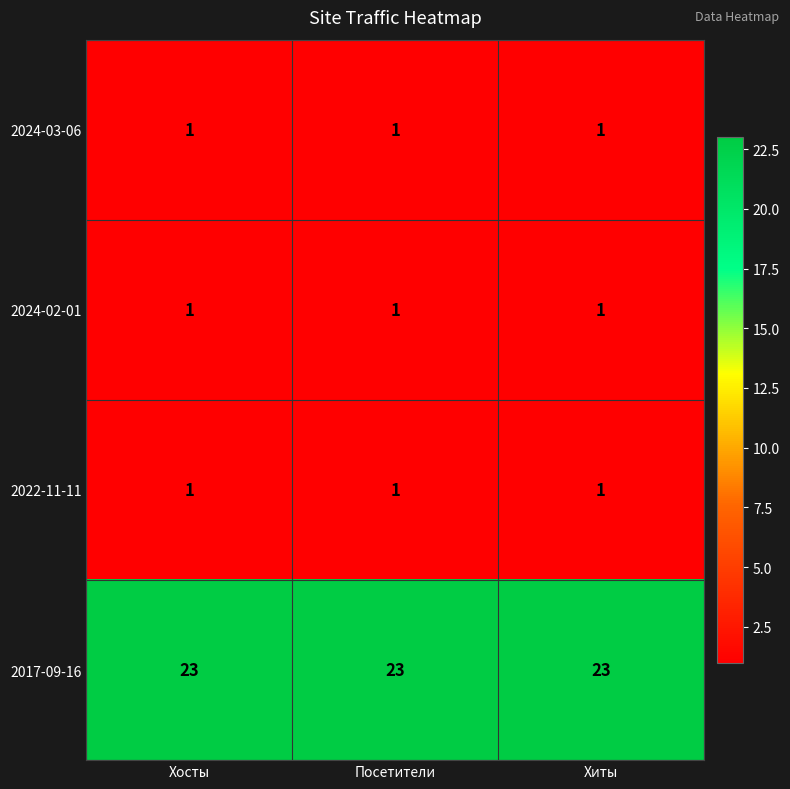

What is the sum of all 2017-09-16 values?

69